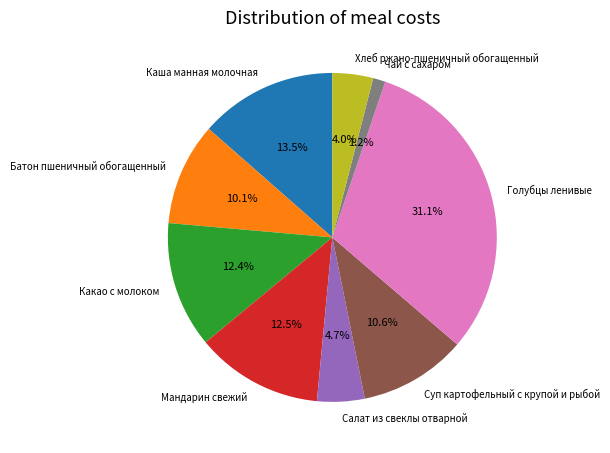

What is the largest slice in the pie chart?

Голубцы ленивые